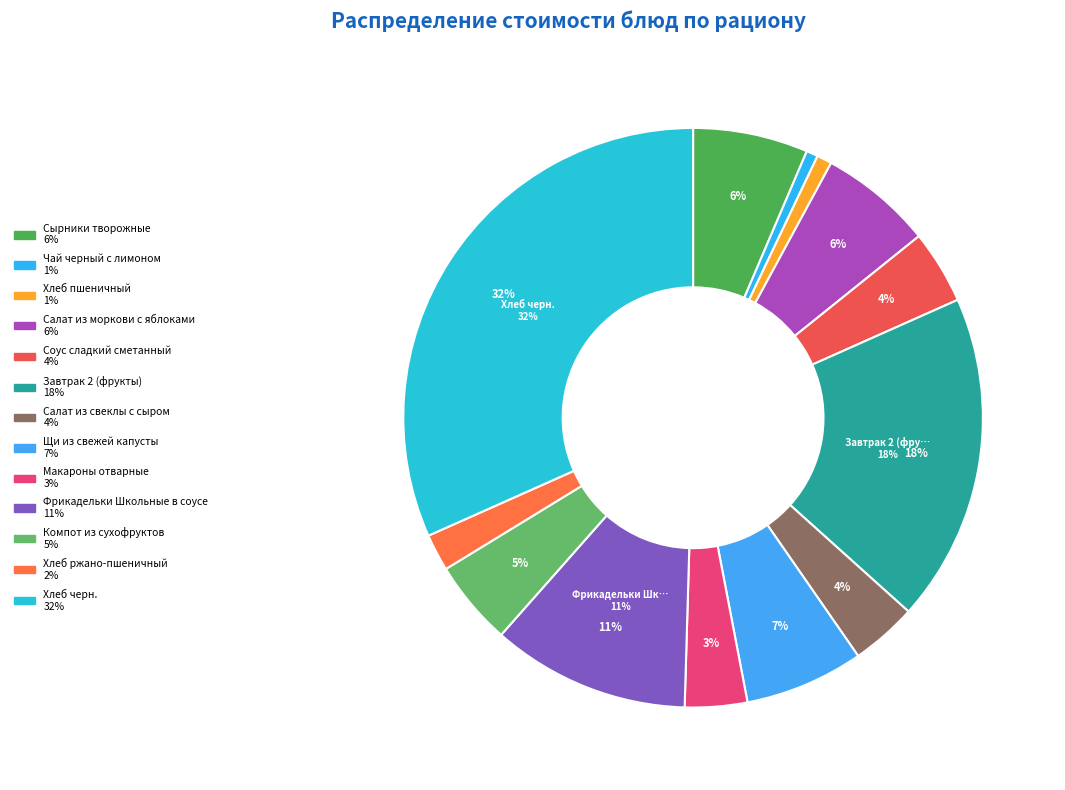

Do Фрикадельки Школьные в соусе and Завтрак 2 (фрукты) together represent more than half of the pie?

No